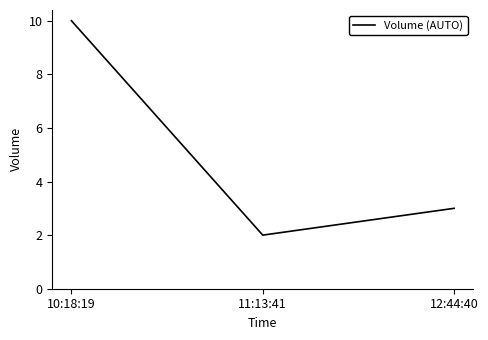

What is the sum of all values?

15